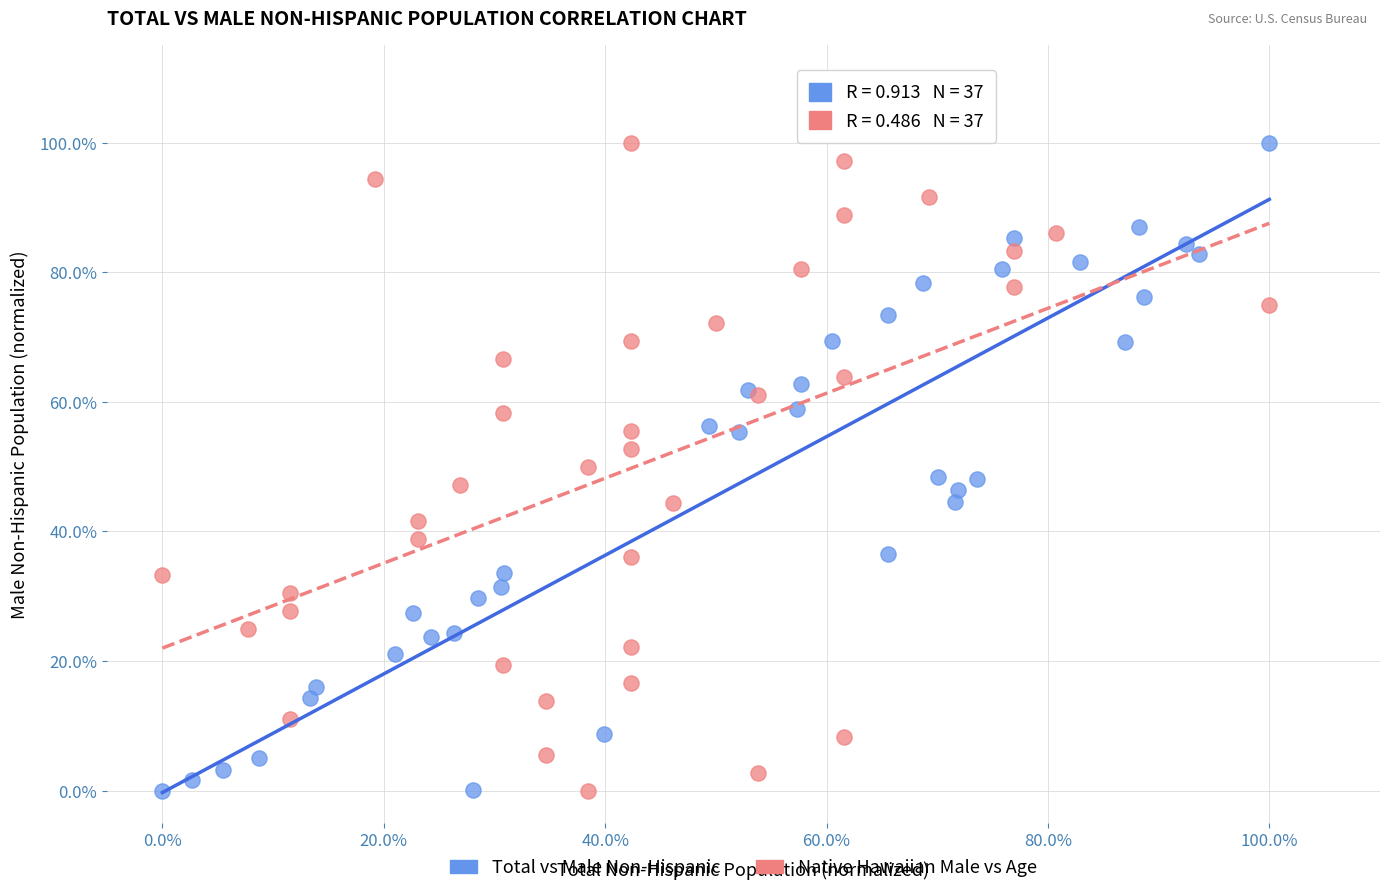

What are all the series names shown in the legend?

Total vs Male Non-Hispanic, Native Hawaiian Male vs Age